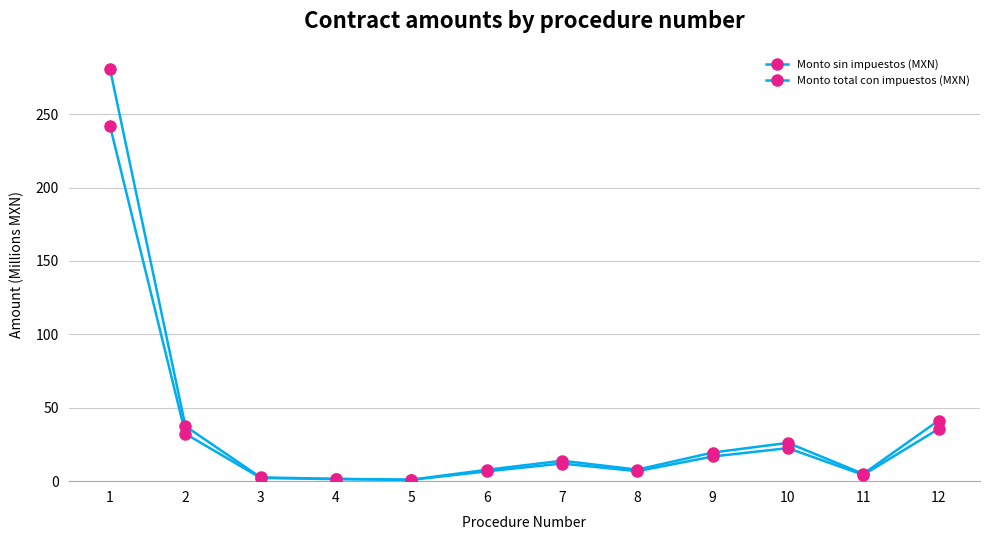

Does the chart display data point markers on the line(s)?

Yes